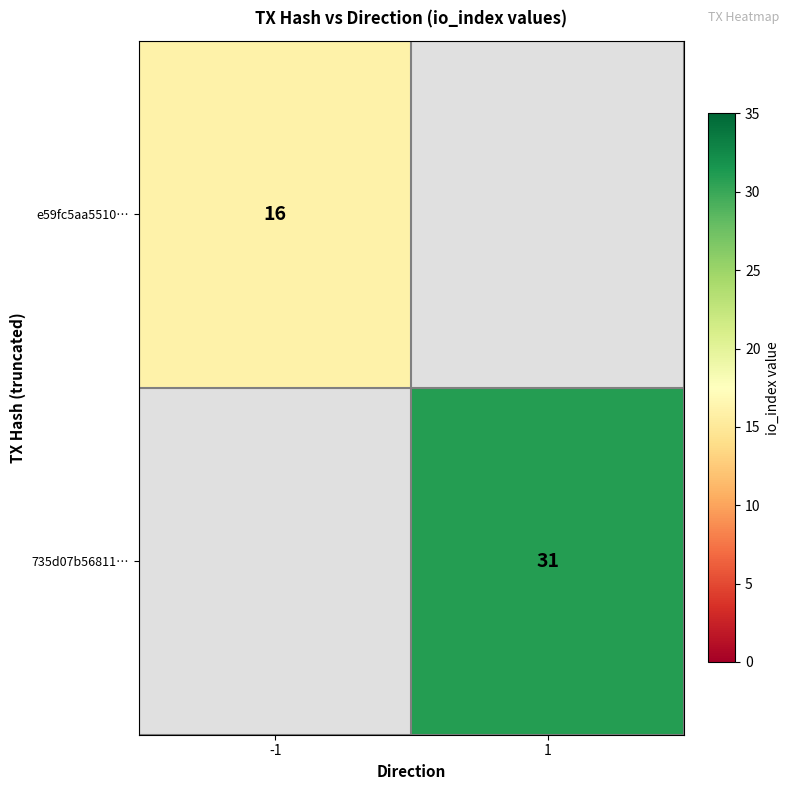

The e59fc5aa5510… series shows 10.7 at -1. True or false?

False